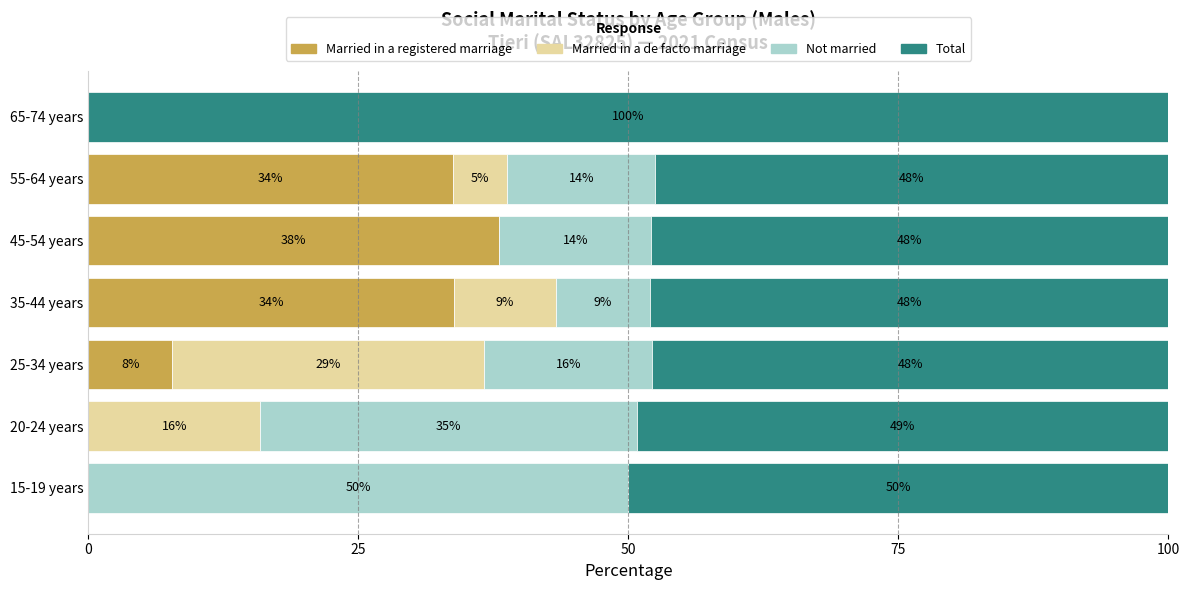

What value does the Married in a registered marriage series have at 35-44 years?

33.9